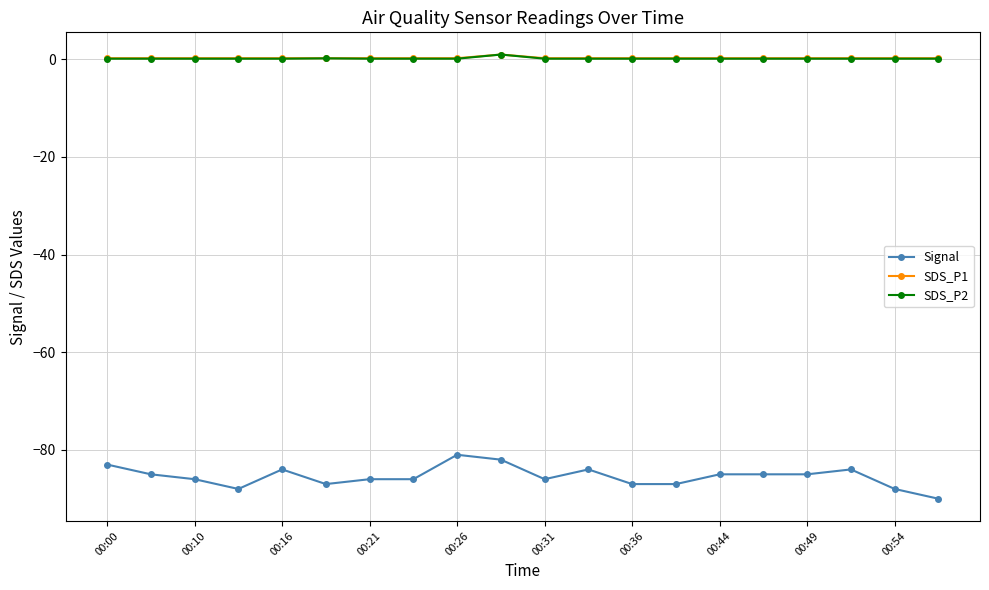

What is the highest value of the Signal series?

-81.0